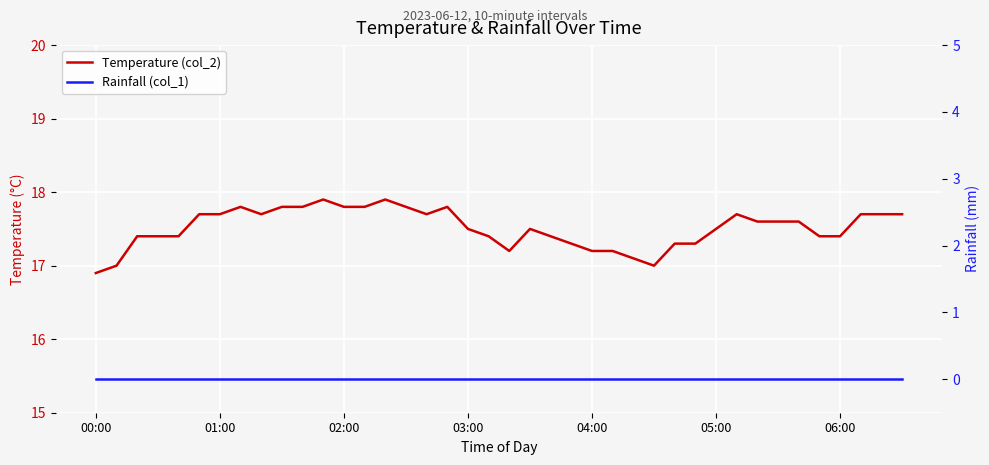

Which series has the widest spread of values?

Temperature (col_2)